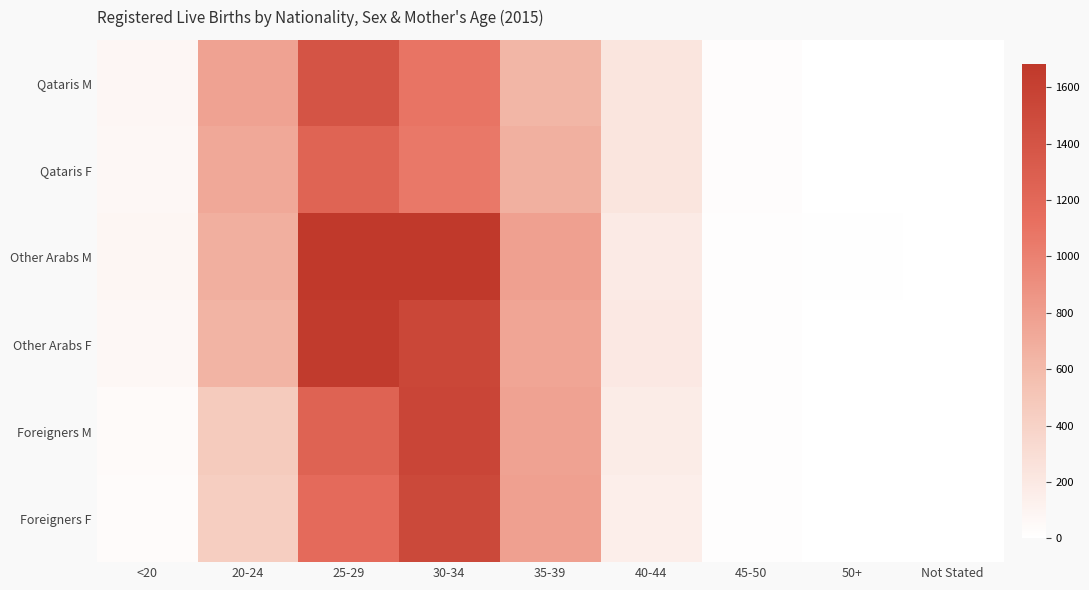

Which category has the highest value across all series?

30-34